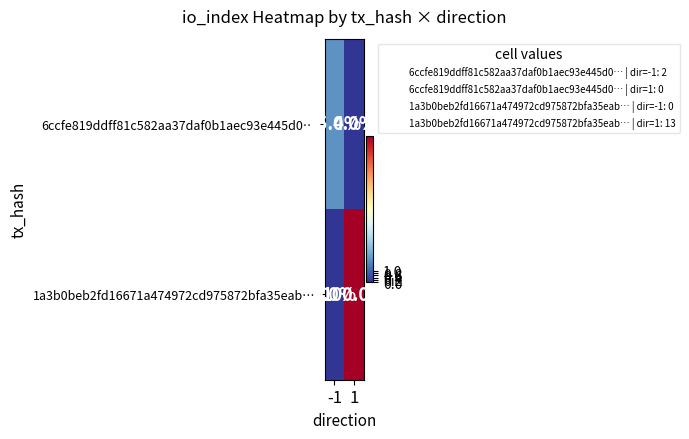

What is the difference between the highest and lowest values at -1?

15.4